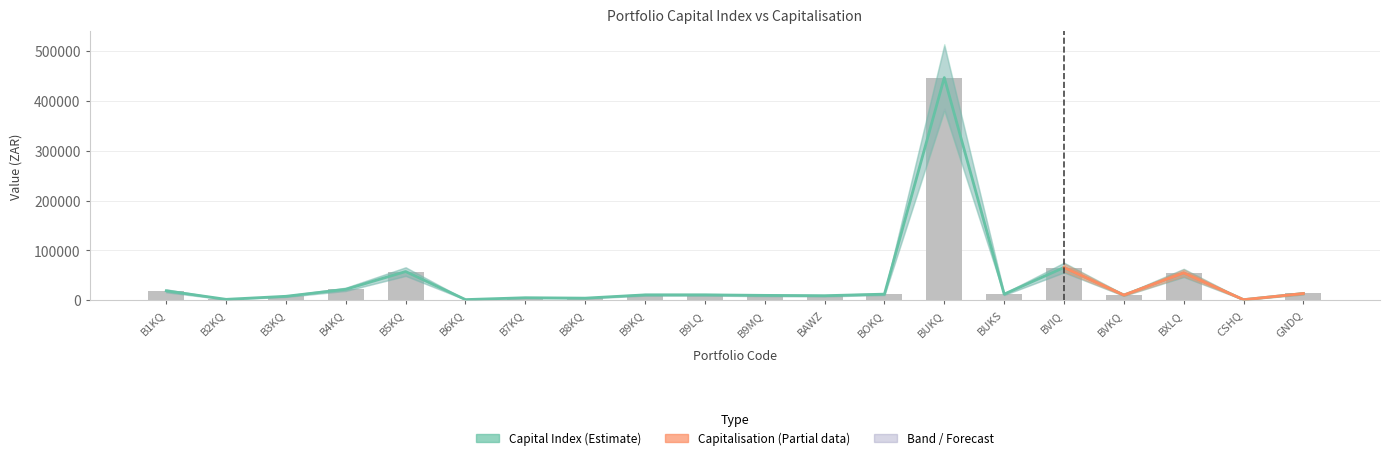

Reading left to right, list all the values displayed in this chart.

B1KQ=19026.5	B2KQ=1892.7	B3KQ=8026.3	B4KQ=22057.8	B5KQ=57697.3	B6KQ=1398.1	B7KQ=5153.0	B8KQ=4309.4	B9KQ=10903.3	B9LQ=10942.3	B9MQ=9884.1	BAWZ=9197.1	BOKQ=12362.0	BUKQ=447141.0	BUKS=12335.5	BVIQ=65832.0	BVKQ=10500.5	BXLQ=55010.0	CSHQ=1216.0	GNDQ=13694.0